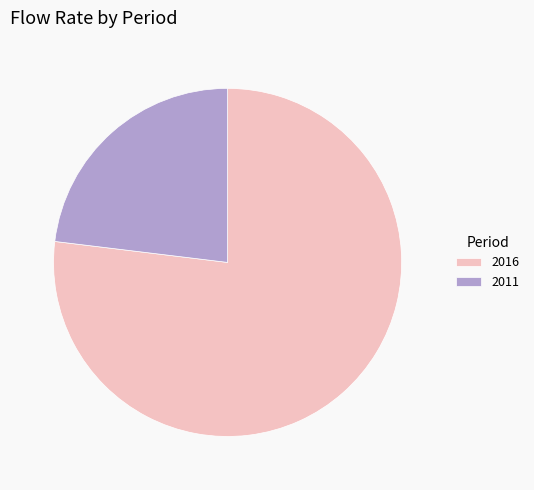

Is it true that 2016 is 77% of the pie?

True